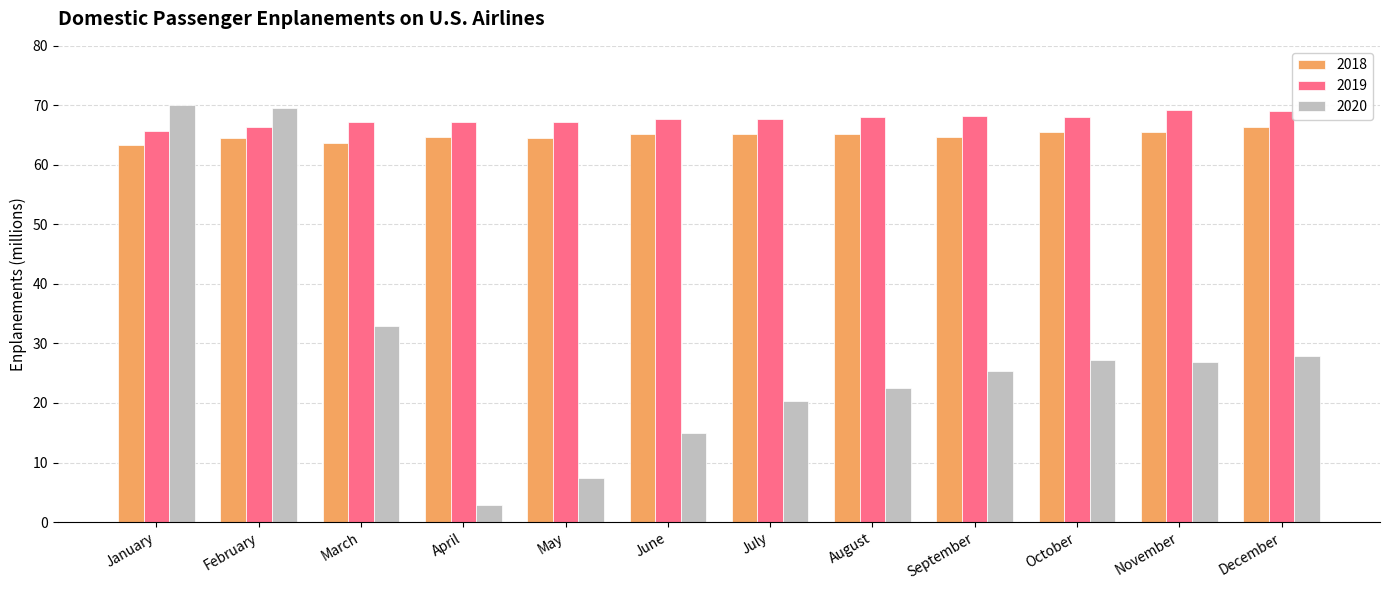

What is the sum of the 2020 values at June and July?

35.3